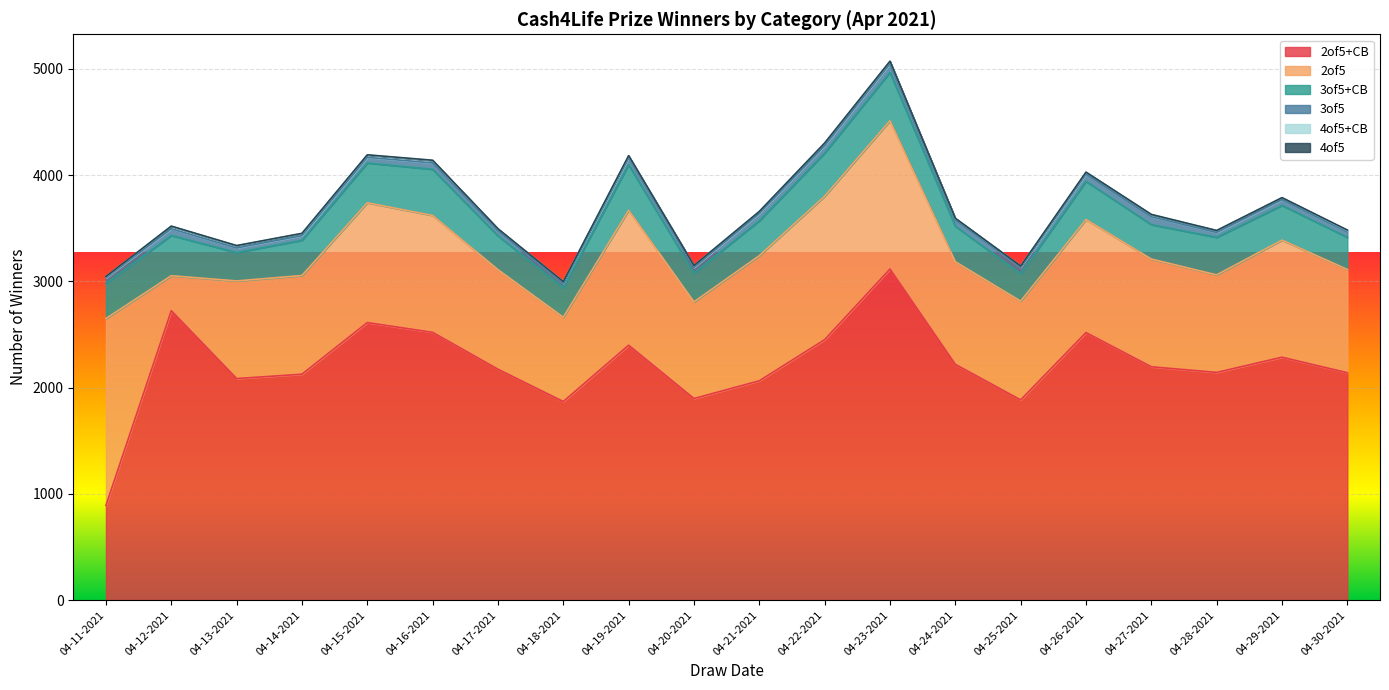

True or false: 2of5 has more than 2 points higher than both neighbors.

True